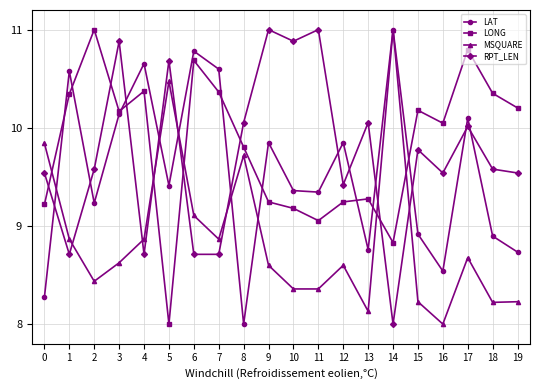

What is the difference between the maximum and minimum values in the LAT series?

3.0